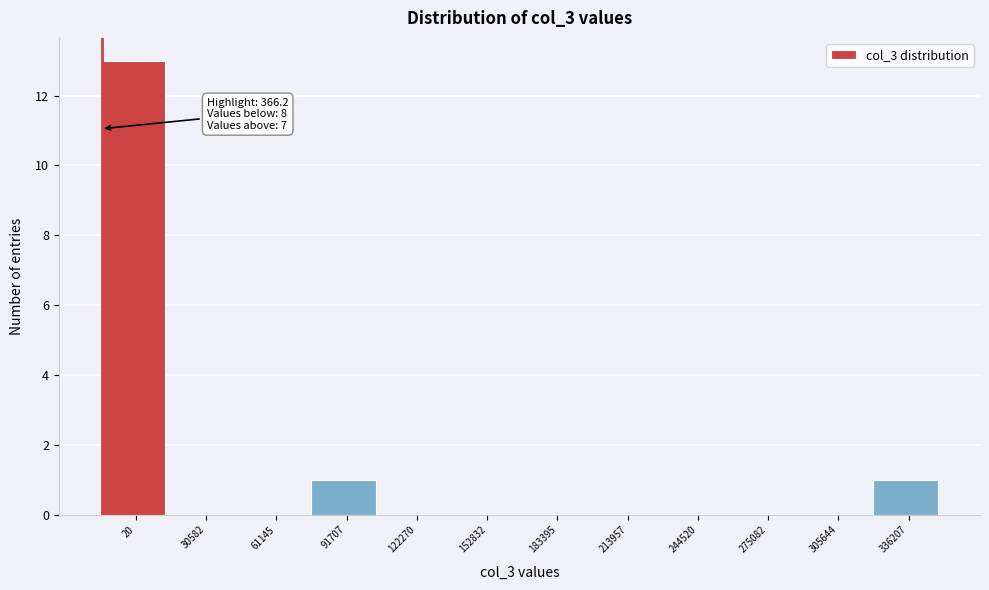

Reading right to left, what are all the values shown in this chart?

336207=1	305644=0	275082=0	244520=0	213957=0	183395=0	152832=0	122270=0	91707=1	61145=0	30582=0	20=13